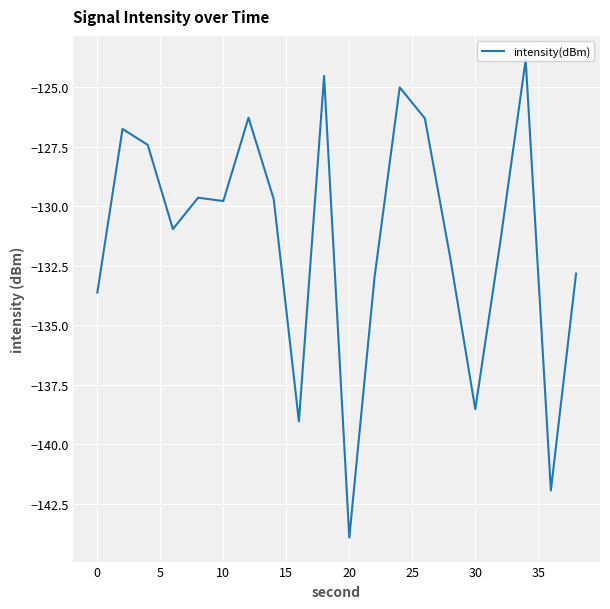

What is the difference between the maximum and minimum values?

20.1